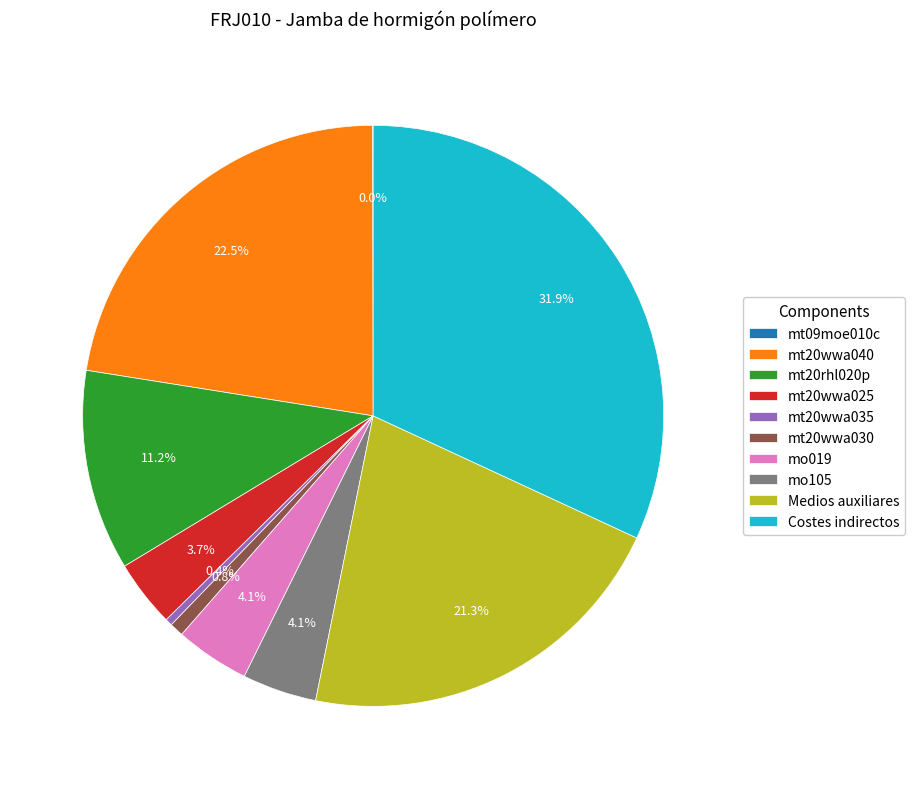

Is mt20wwa025 the majority of the pie?

No